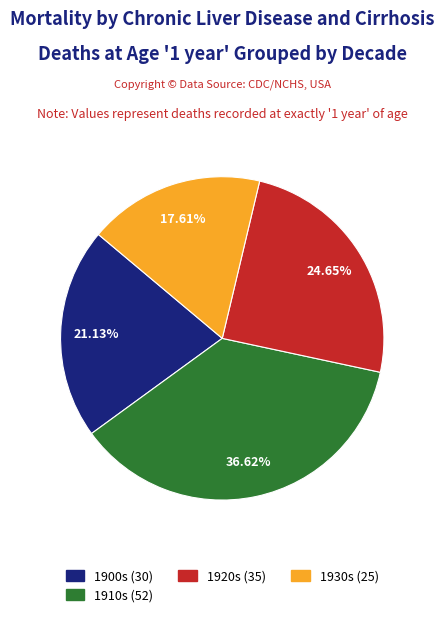

Is there any slice that represents more than half of the pie?

No